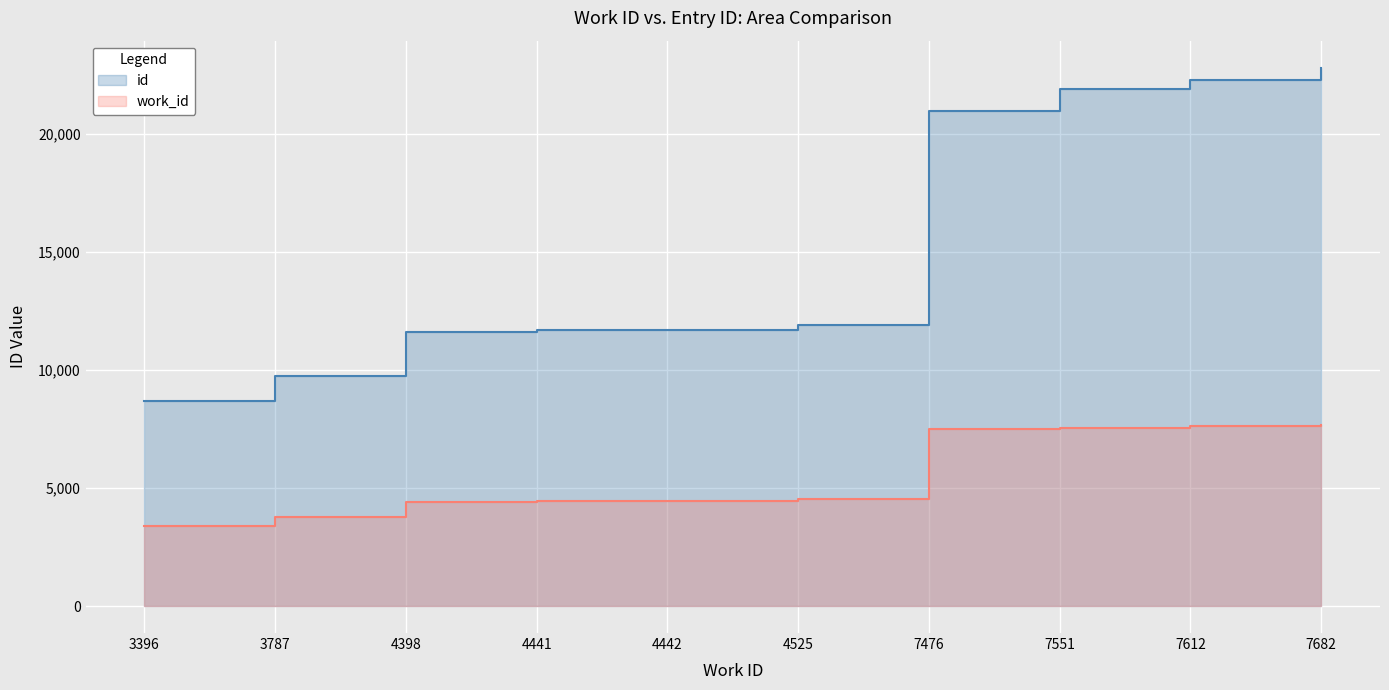

What is the total value across all series at 7612?

29900